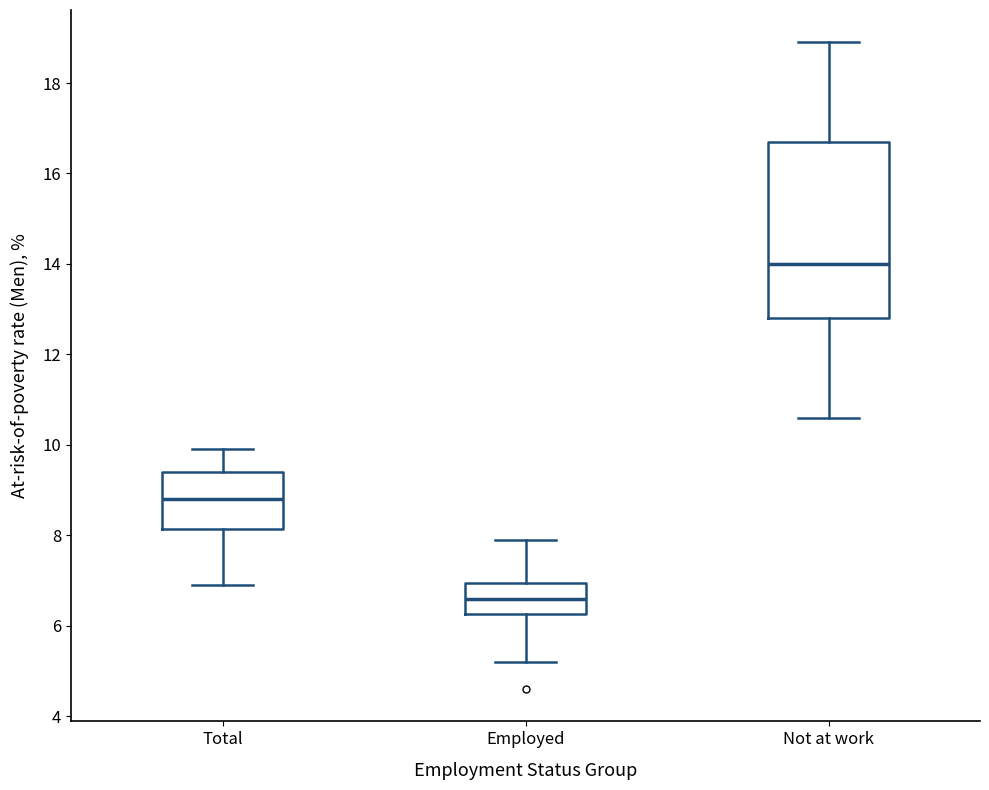

Which box has the lowest median line?

Employed